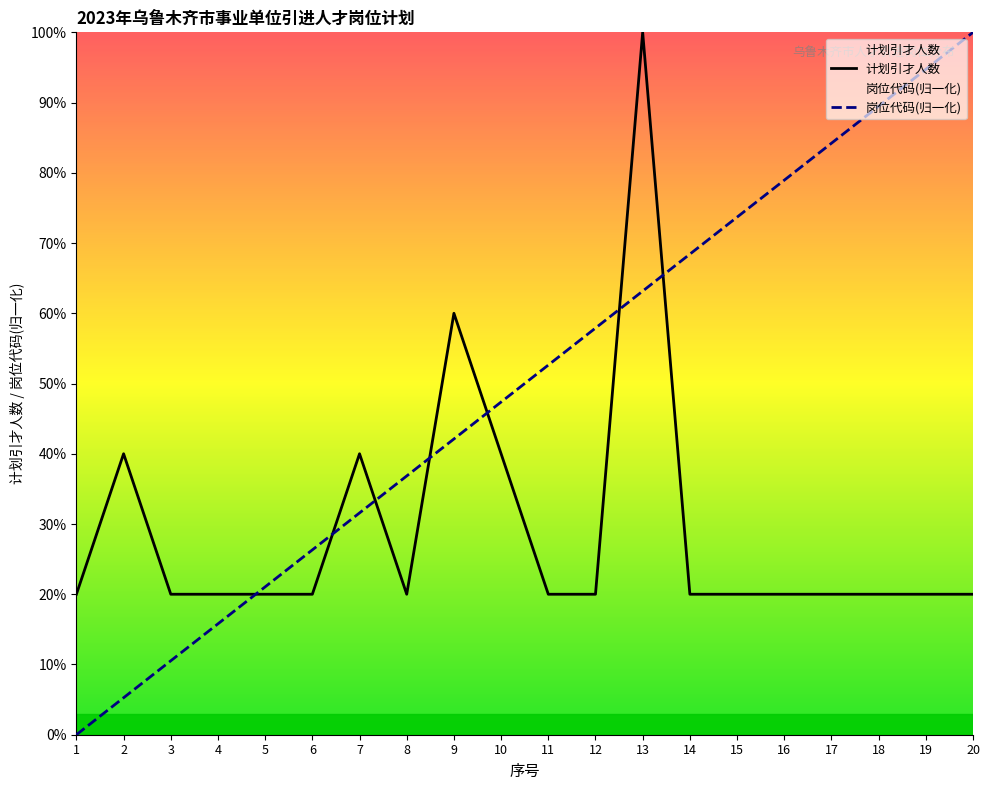

Which category has the highest value across all series?

13